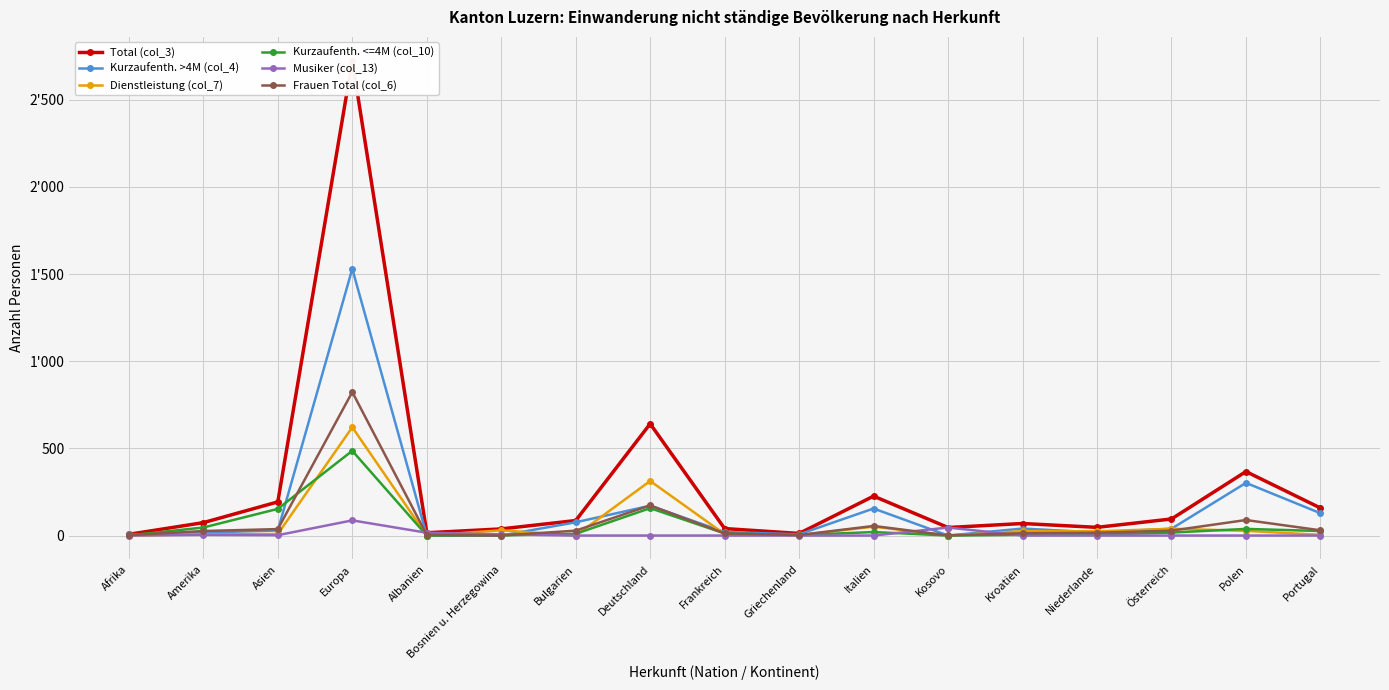

What is the average value of the Dienstleistung (col_7) series?

68